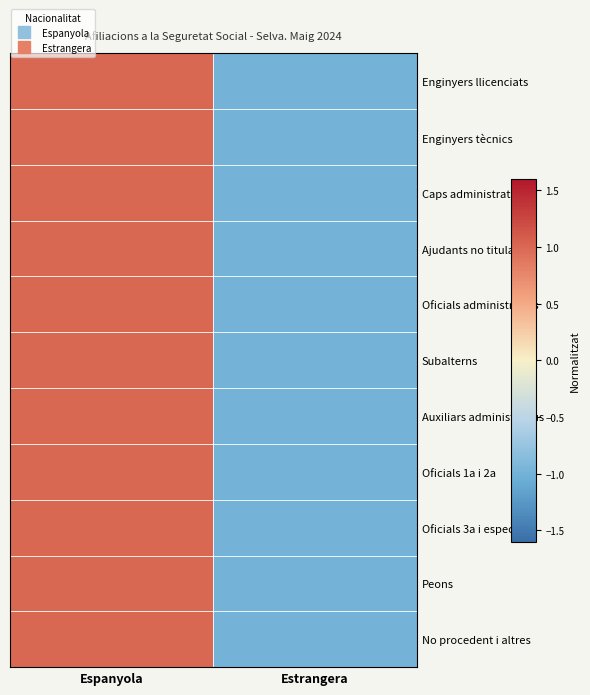

At Espanyola, list the series in order from largest to smallest.

Oficials 1a i 2a, Oficials administratius, Auxiliars administratius, Enginyers tècnics, Oficials 3a i espec., Enginyers llicenciats, Peons, Caps administratius, Subalterns, Ajudants no titulats, No procedent i altres